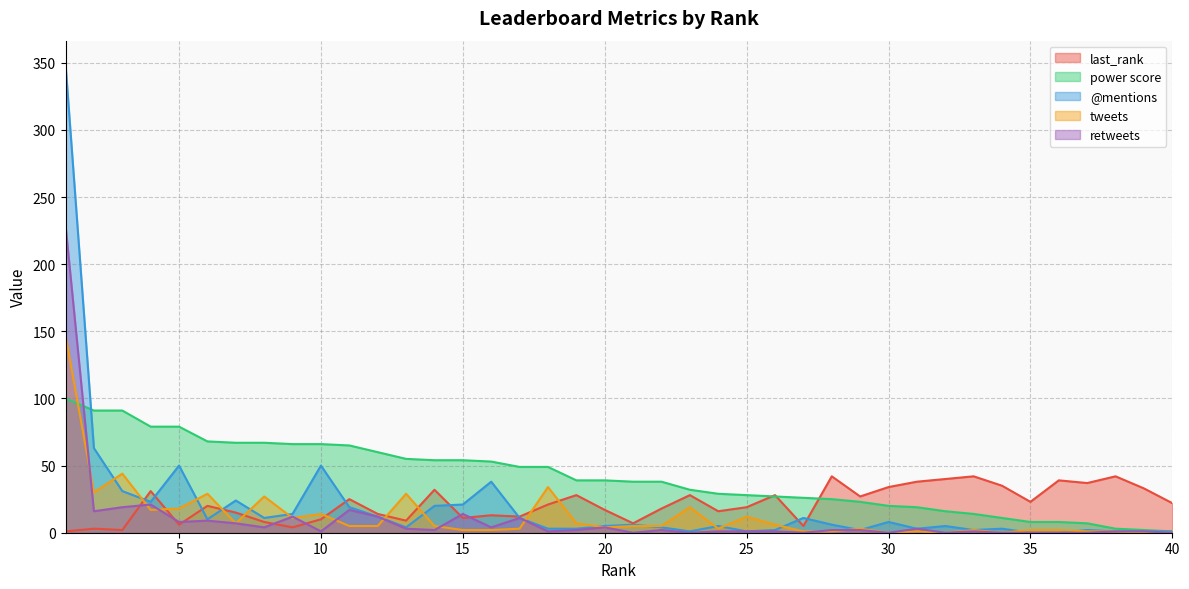

Which series changed the most between 17 and 39?

power score